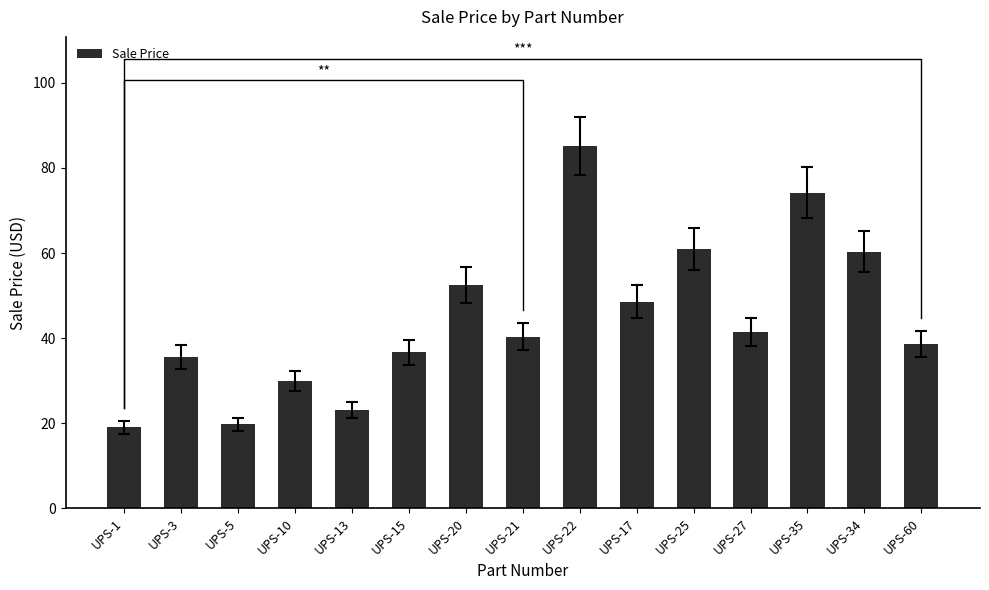

Rank the categories by value from lowest to highest.

UPS-1, UPS-5, UPS-13, UPS-10, UPS-3, UPS-15, UPS-60, UPS-21, UPS-27, UPS-17, UPS-20, UPS-34, UPS-25, UPS-35, UPS-22